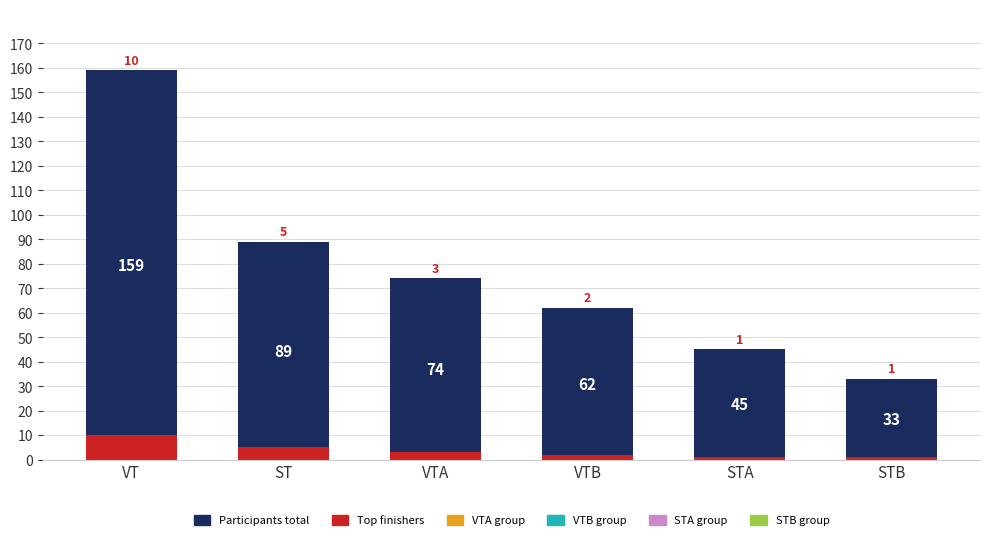

Reading right to left, list all the values displayed in this chart.

Participants total: STB=33	STA=45	VTB=62	VTA=74	ST=89	VT=159
Top finishers: STB=1	STA=1	VTB=2	VTA=3	ST=5	VT=10